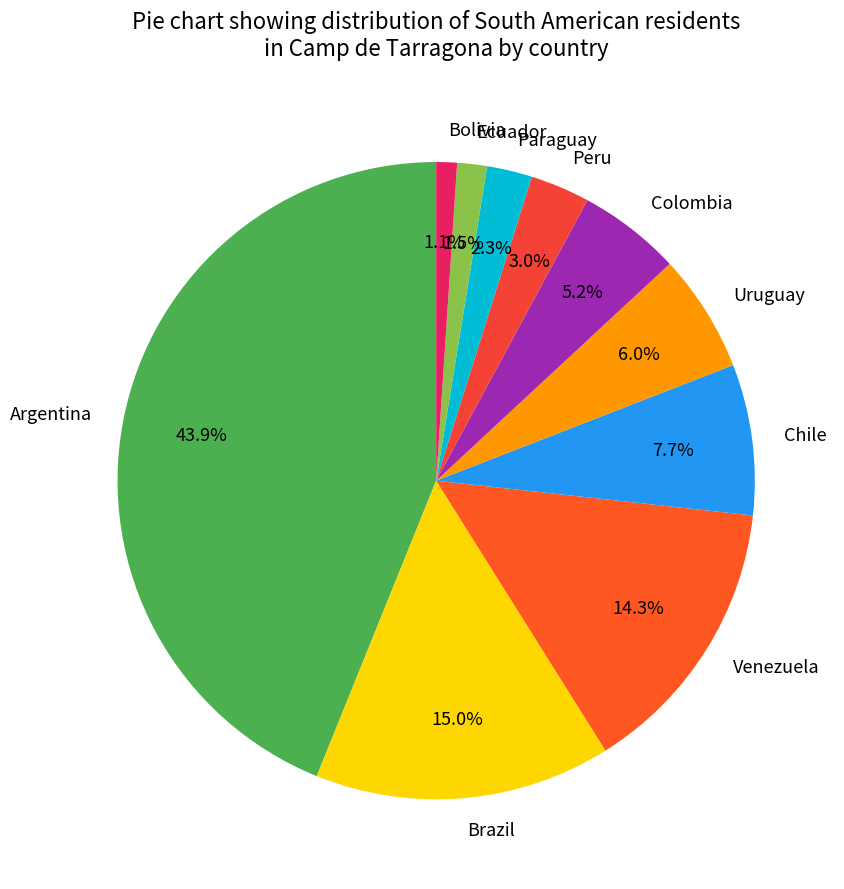

What is the total percentage of Paraguay and Venezuela?

16.6%